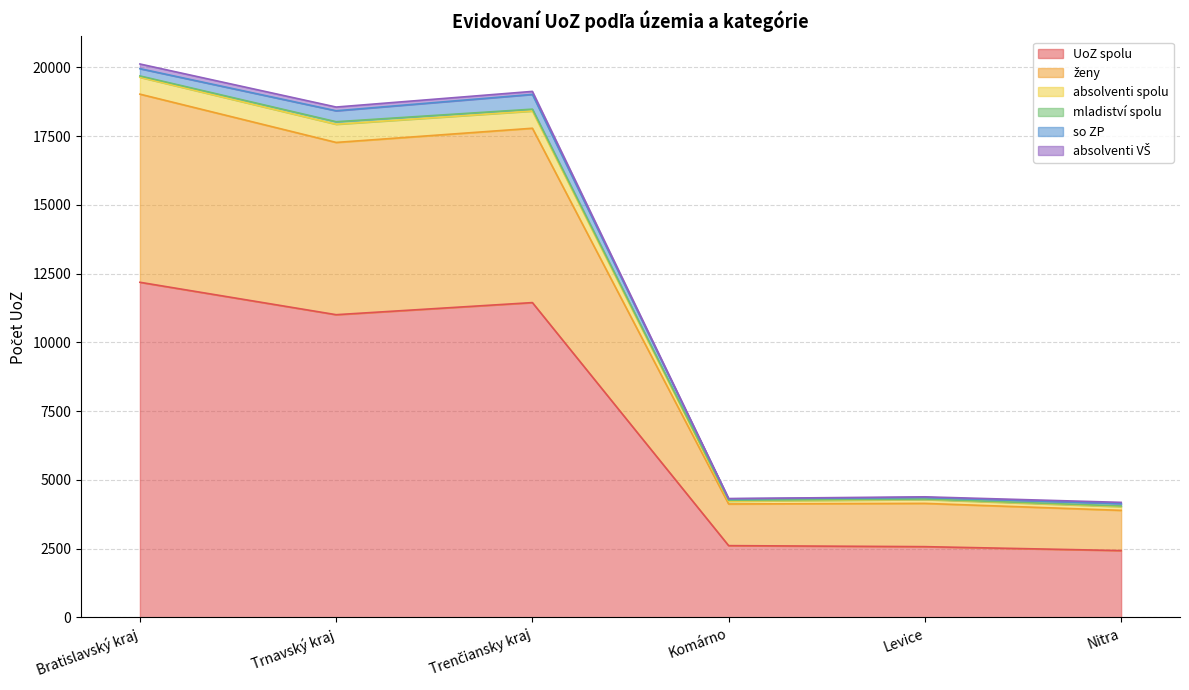

How many interior local valleys does the ženy series have?

2